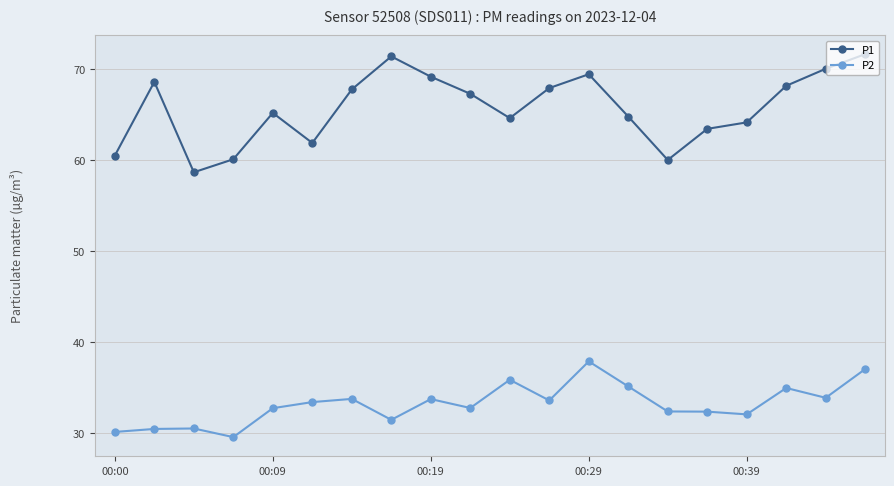

True or false: P1 and P2 cross at least once.

False